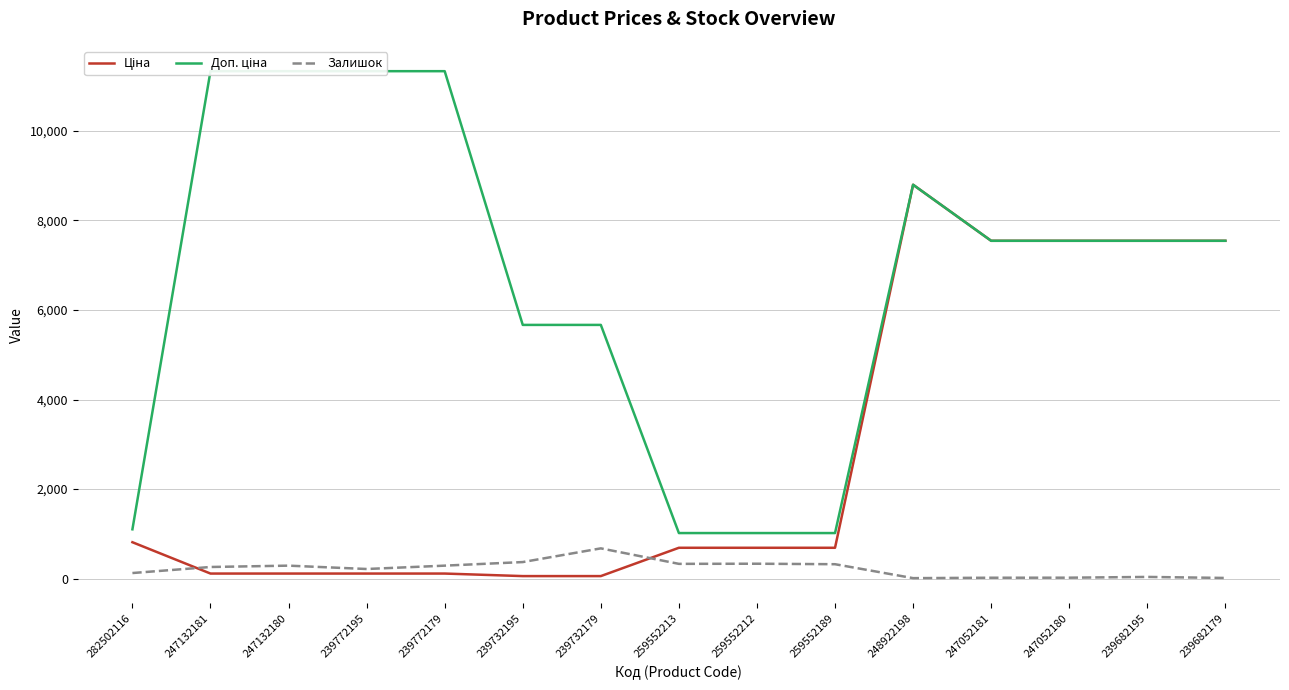

The value of Залишок at 239732195 is 258.4. True or false?

False